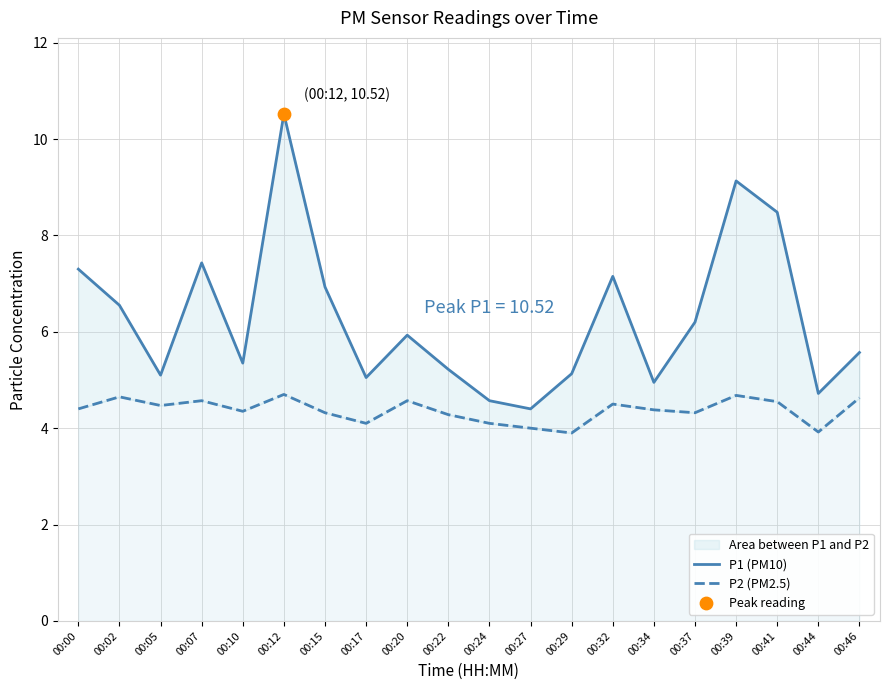

Which series has the largest Y range (max minus min)?

P1 (PM10)